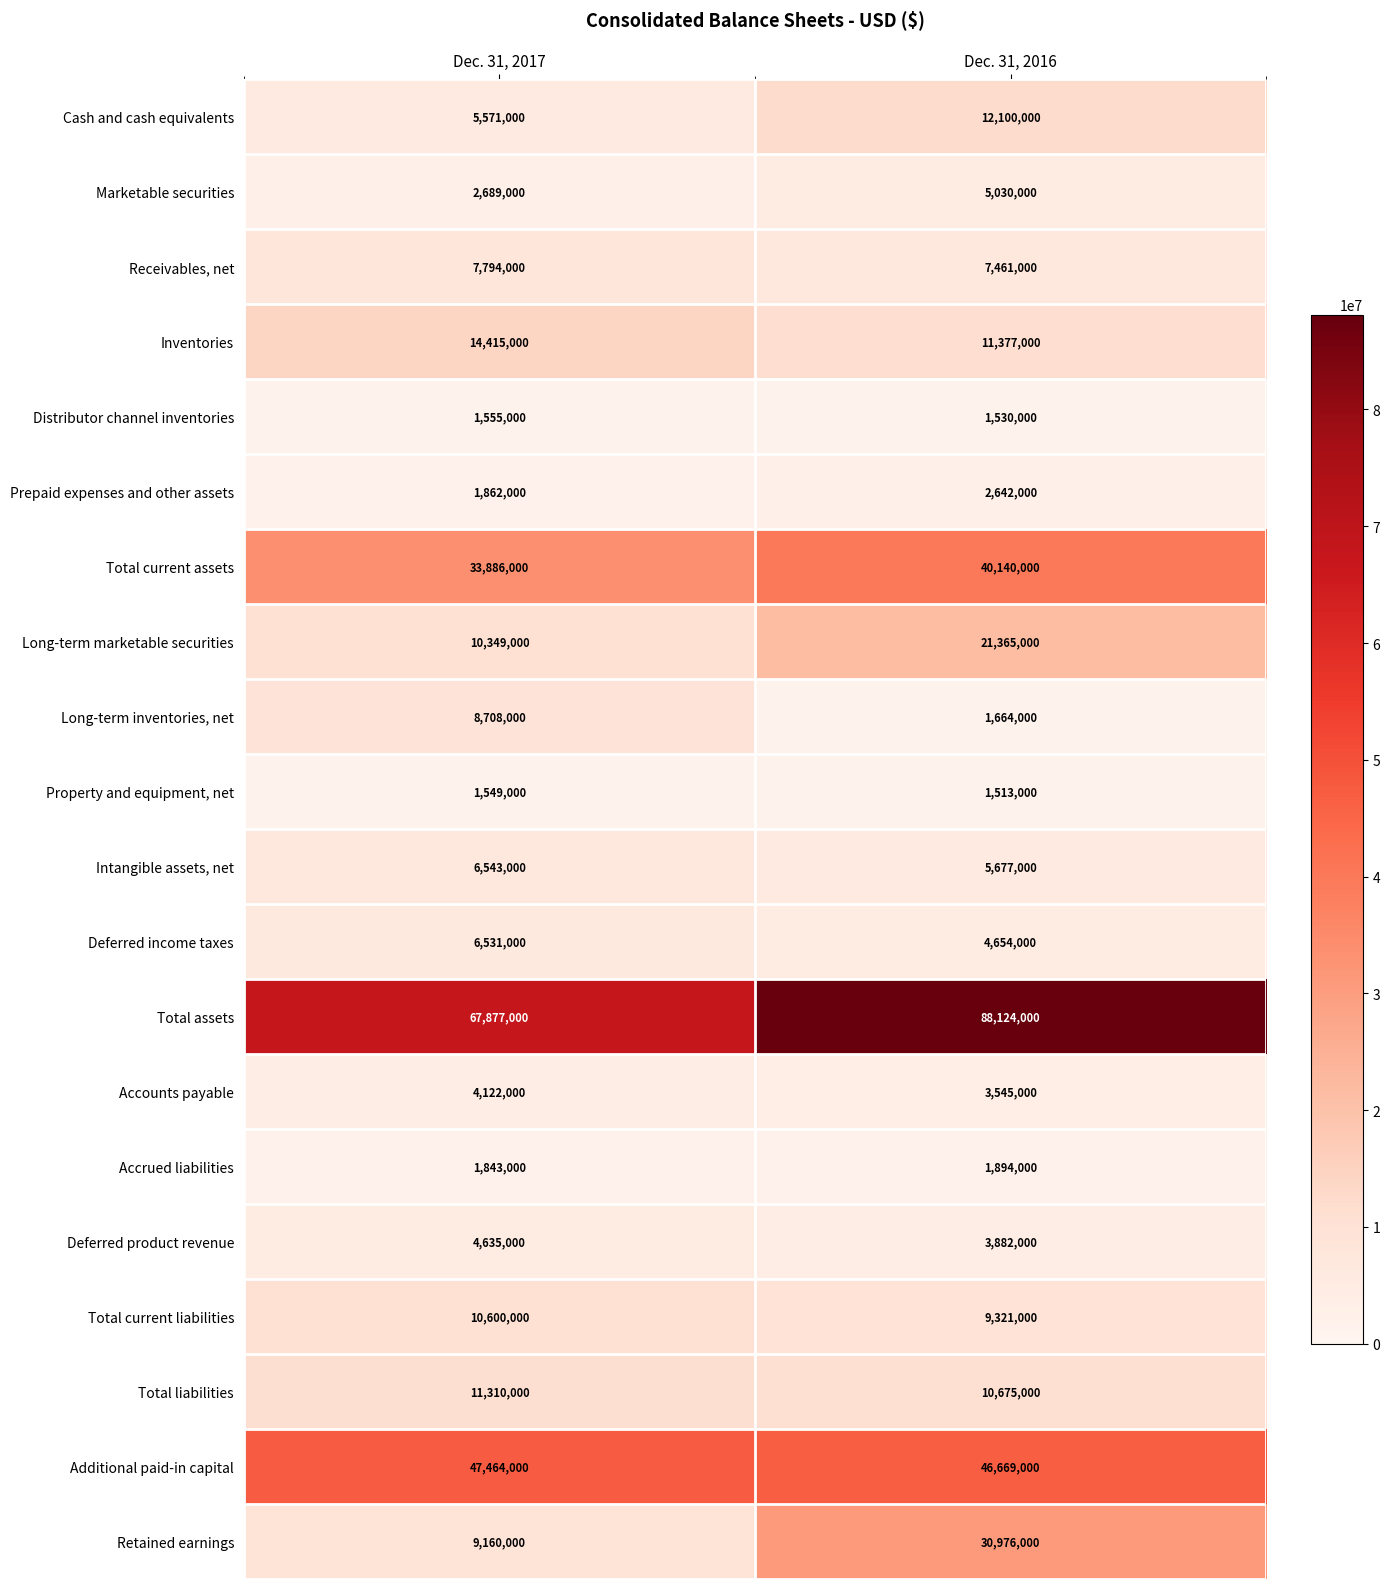

Which series has the widest spread of values?

Retained earnings